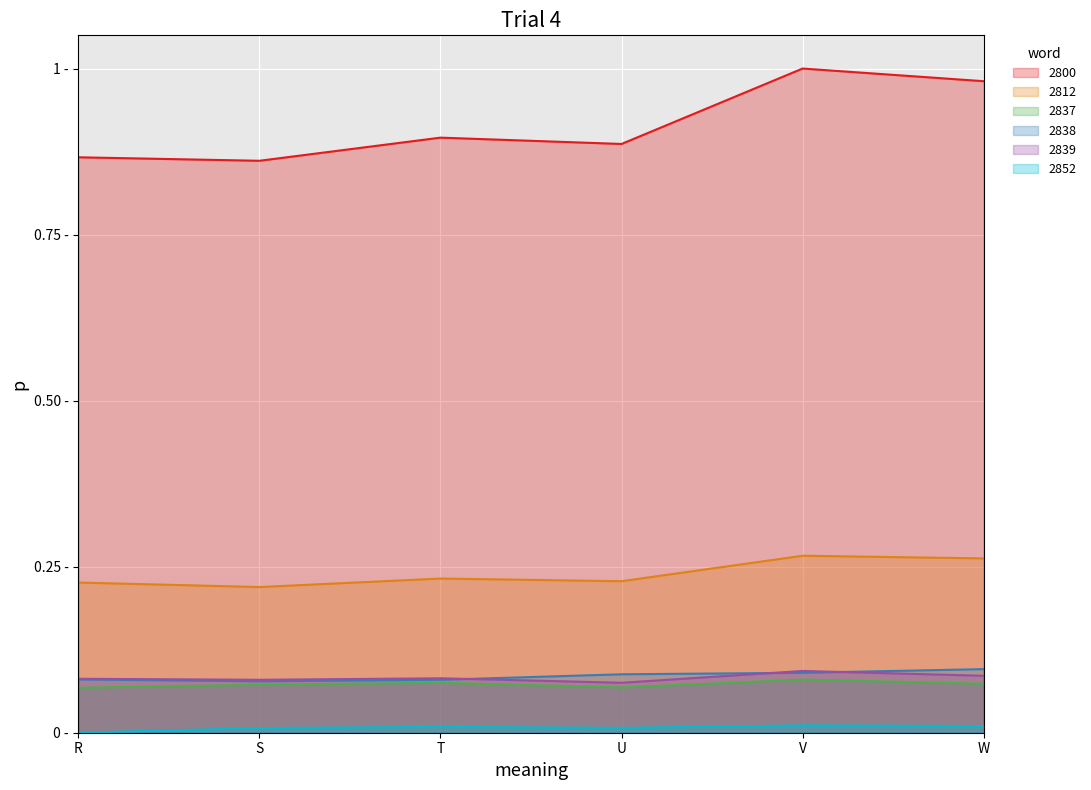

Count the number of data series in this chart.

6